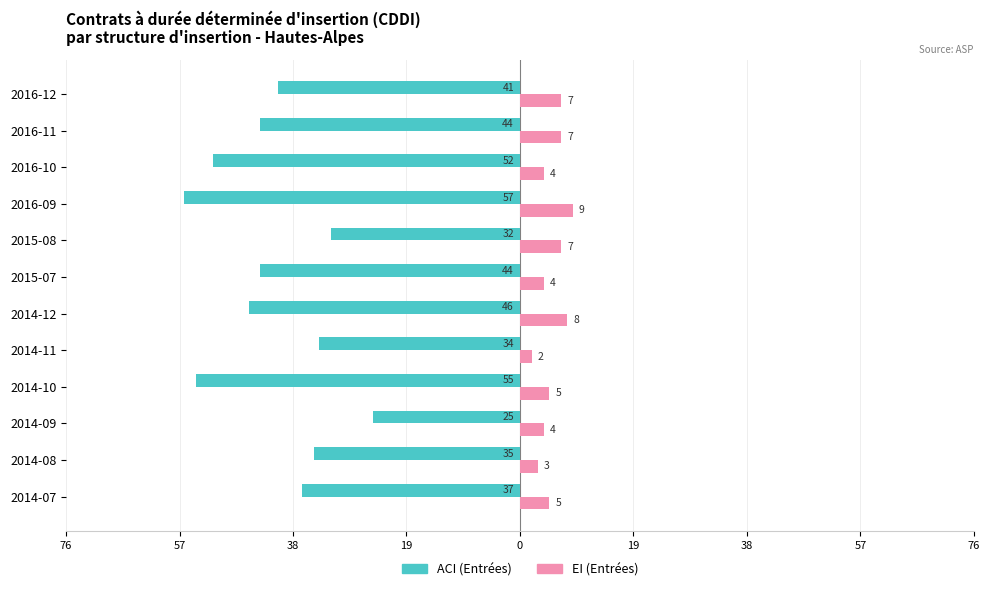

What are all the series names shown in the legend?

ACI (Entrées), EI (Entrées)